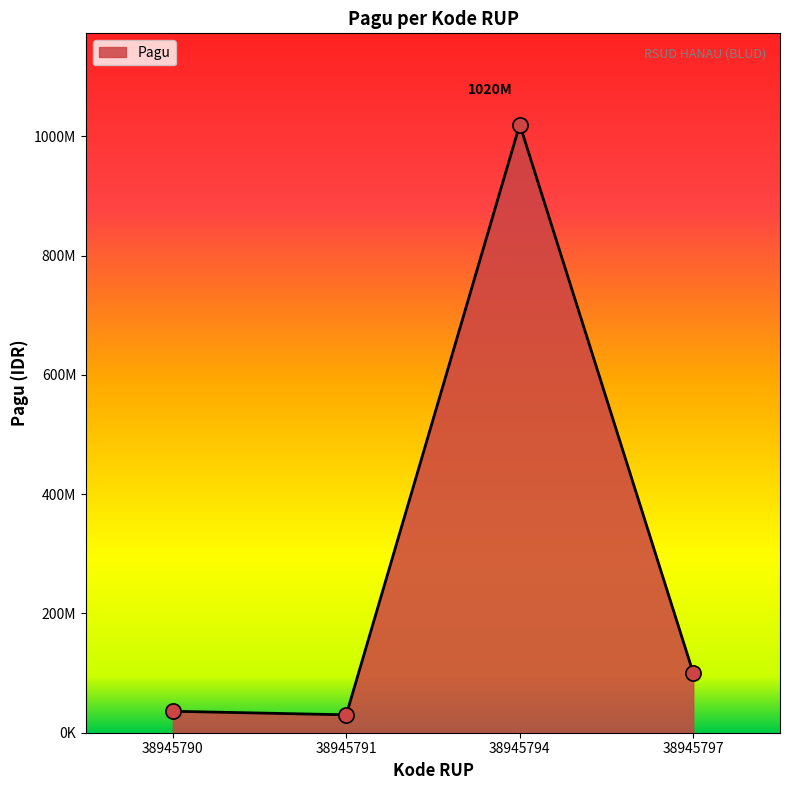

What is the change in value from 38945791 to 38945797?

+70000000